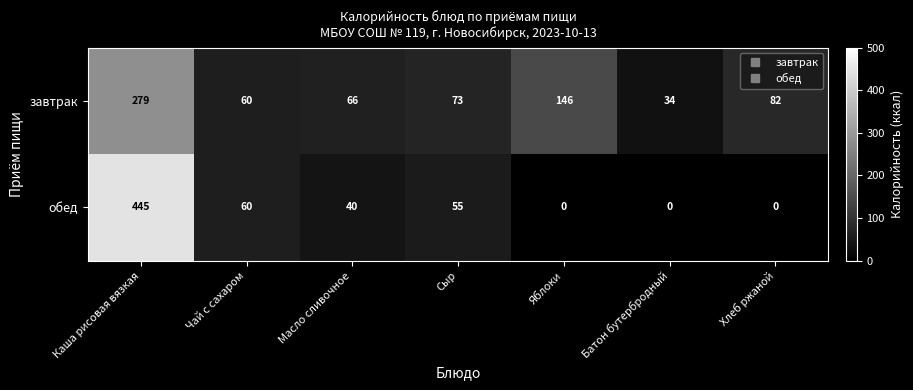

Reading left to right, extract all data points from this chart.

завтрак: Каша рисовая вязкая=279	Чай с сахаром=60	Масло сливочное=66	Сыр=73	Яблоки=146	Батон бутербродный=34	Хлеб ржаной=82
обед: Каша рисовая вязкая=445	Чай с сахаром=60	Масло сливочное=40	Сыр=55	Яблоки=0	Батон бутербродный=0	Хлеб ржаной=0